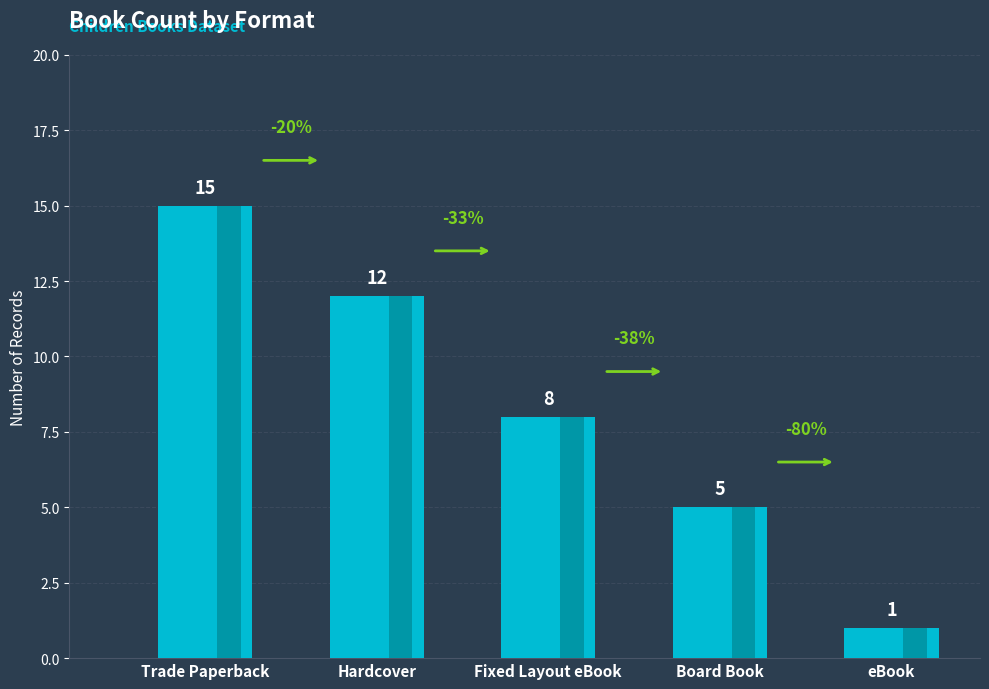

Reading left to right, what are all the values shown in this chart?

Trade Paperback=15	Hardcover=12	Fixed Layout eBook=8	Board Book=5	eBook=1